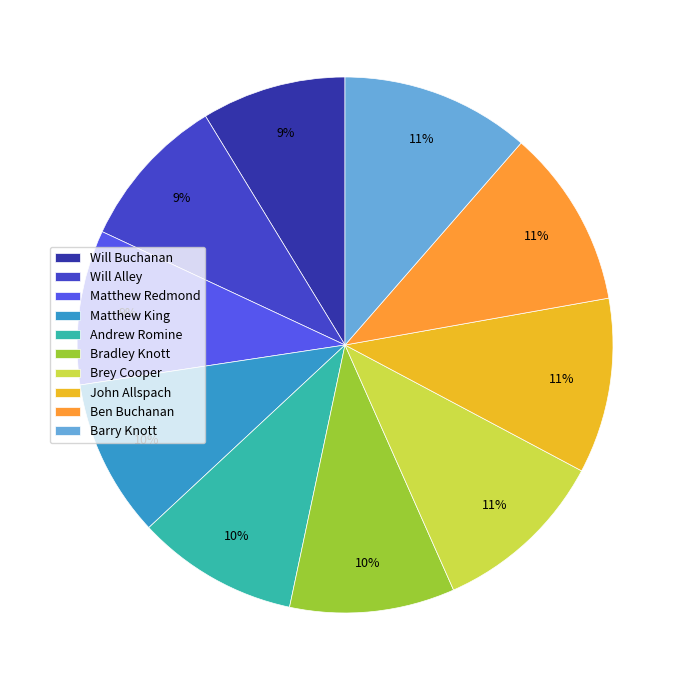

How many segments does this pie chart have?

10